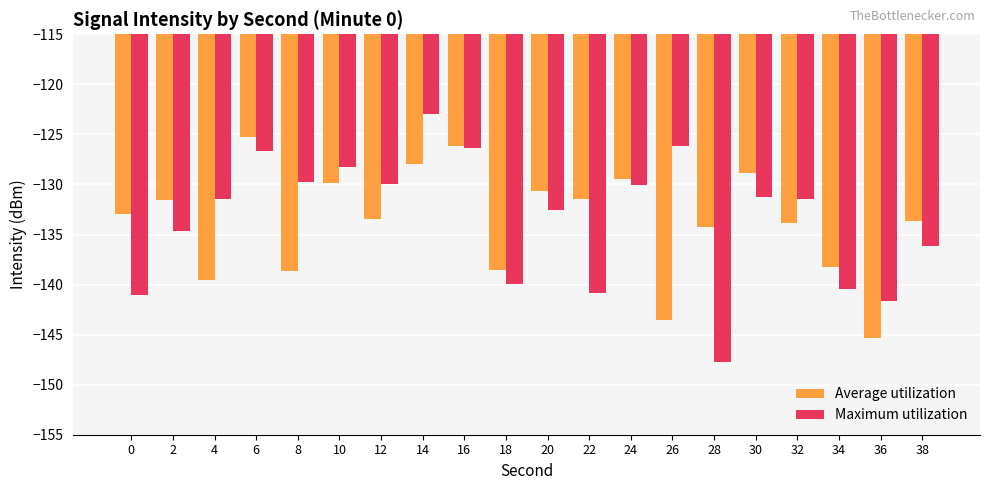

Count the number of categories in the chart.

20